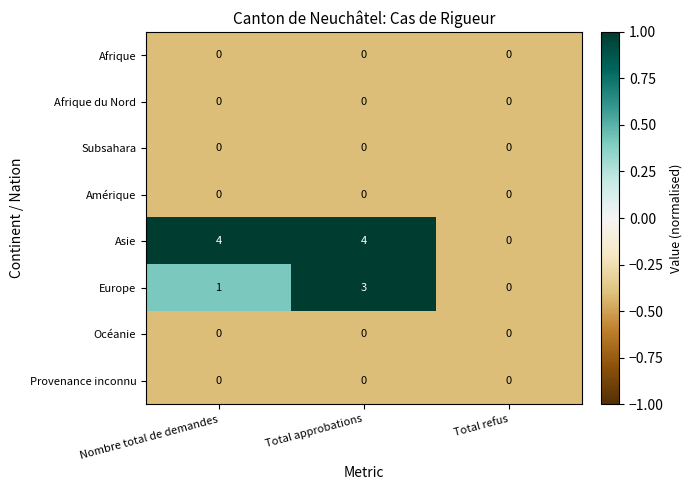

What is the total value across all series at Nombre total de demandes?

5